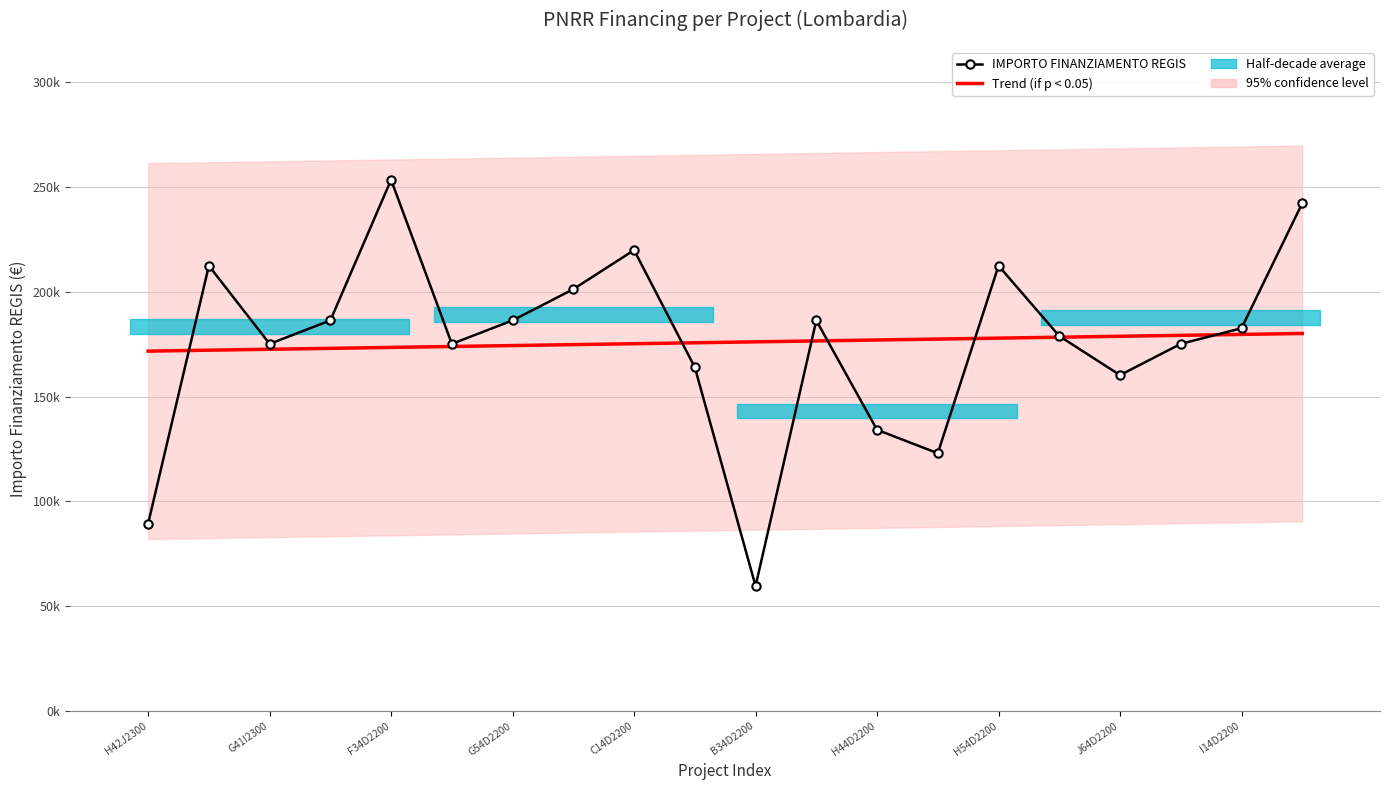

Between 10 and 19, which series saw the biggest shift?

IMPORTO FINANZIAMENTO REGIS